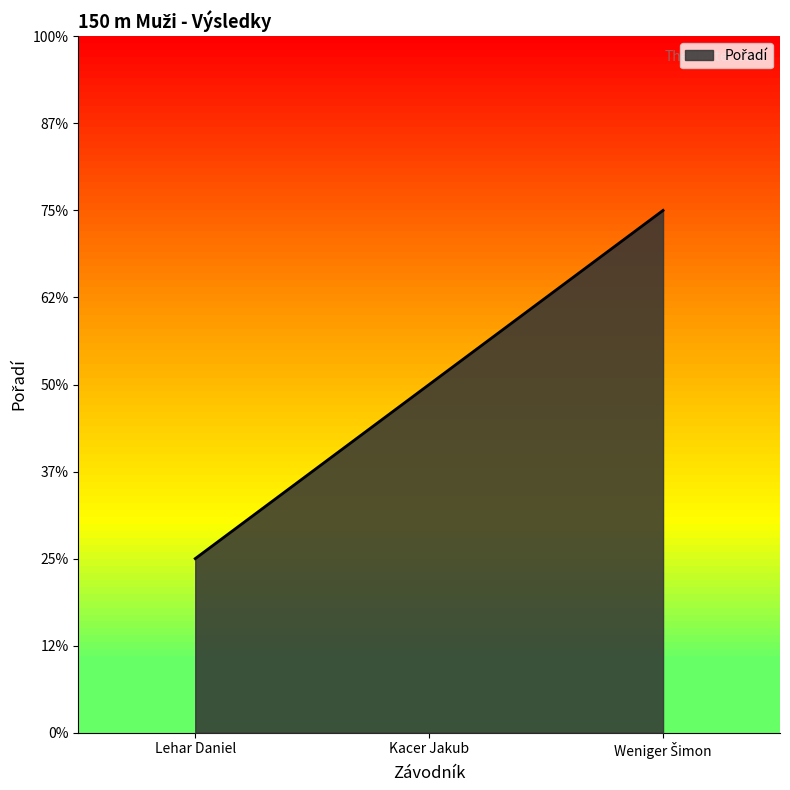

List the labels in order of value, smallest first.

Lehar Daniel, Kacer Jakub, Weniger Šimon